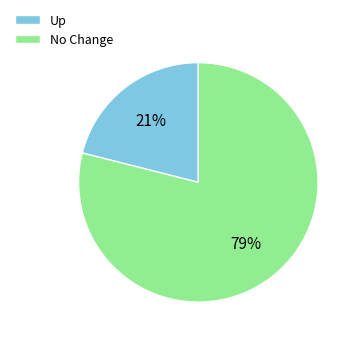

To the nearest percent, what portion does Up represent?

21%